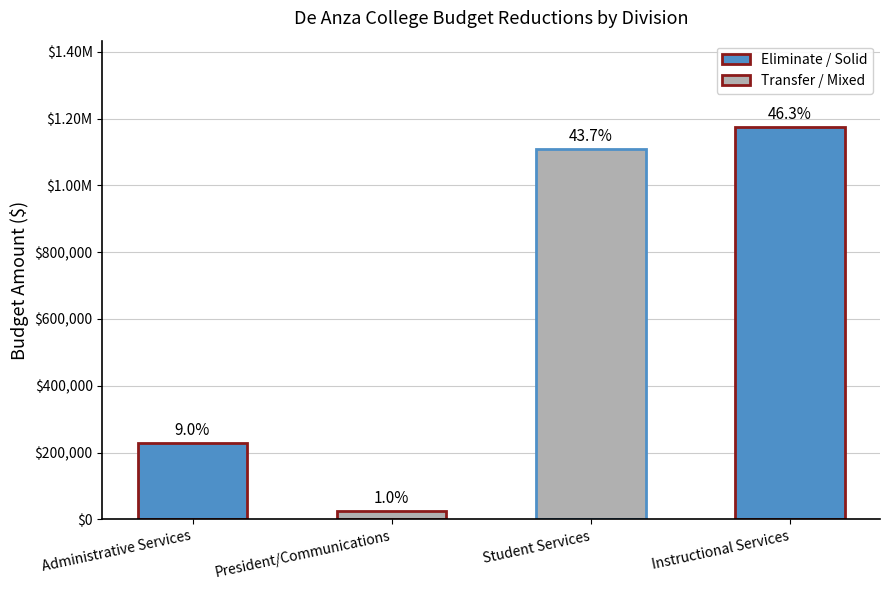

What is the sum of all values?

2535838.6